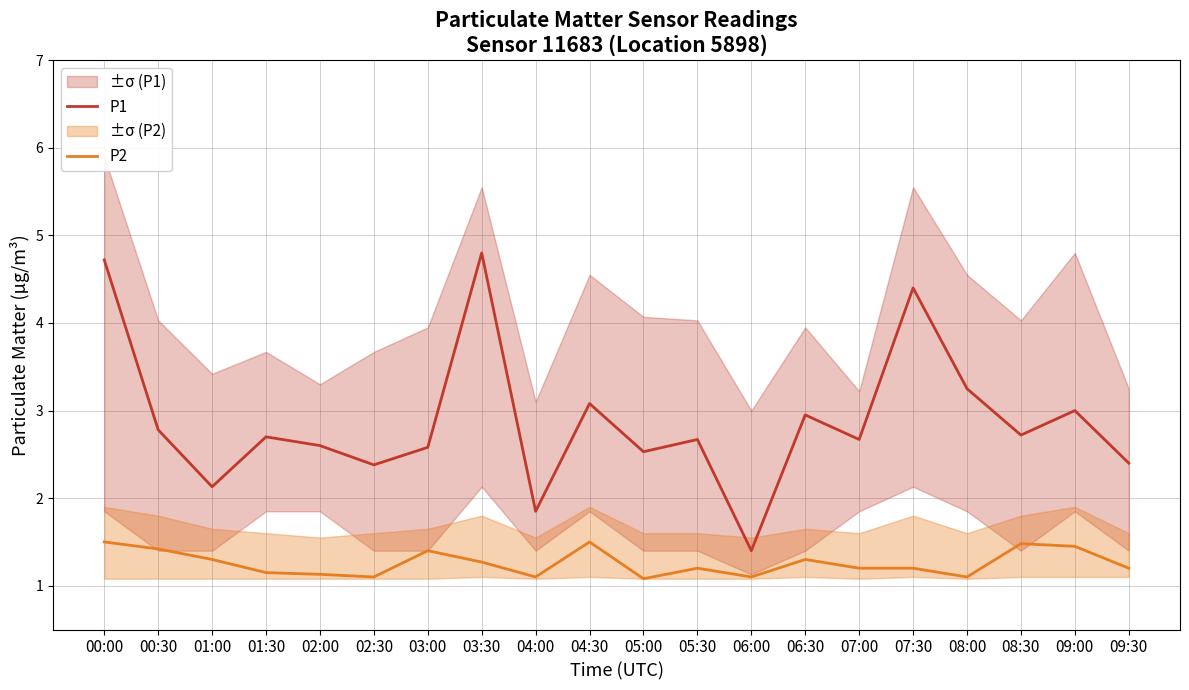

What is the label of the 8th point from the left?

03:30